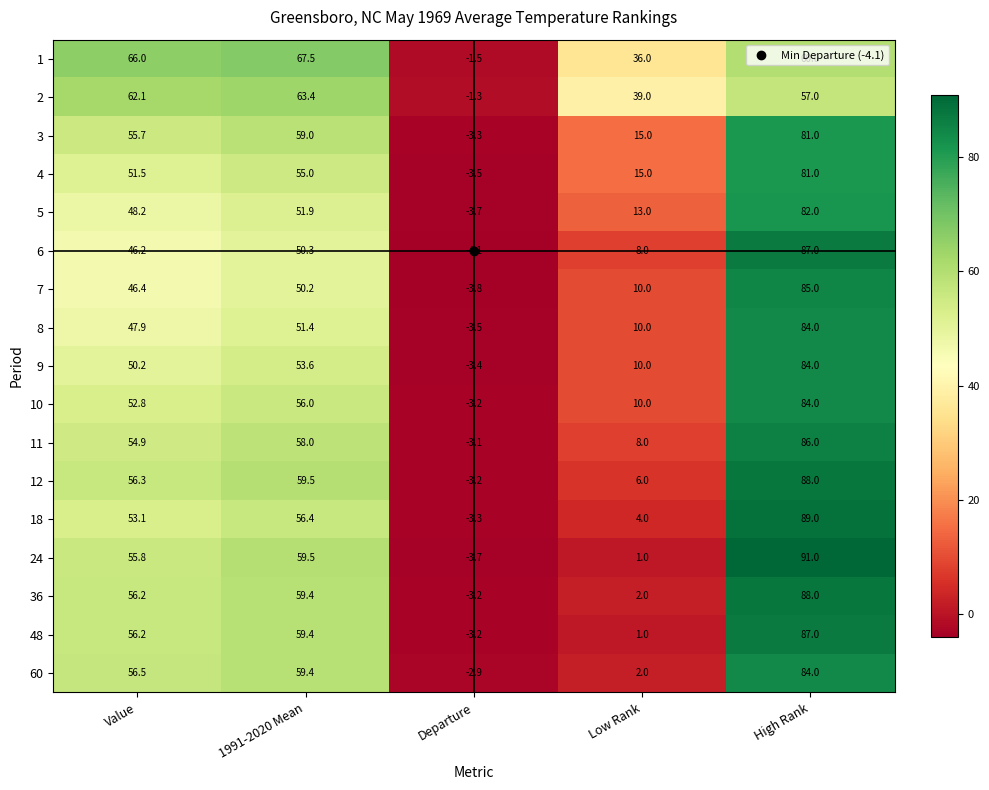

Between Value and 1991-2020 Mean, which series saw the biggest shift?

6